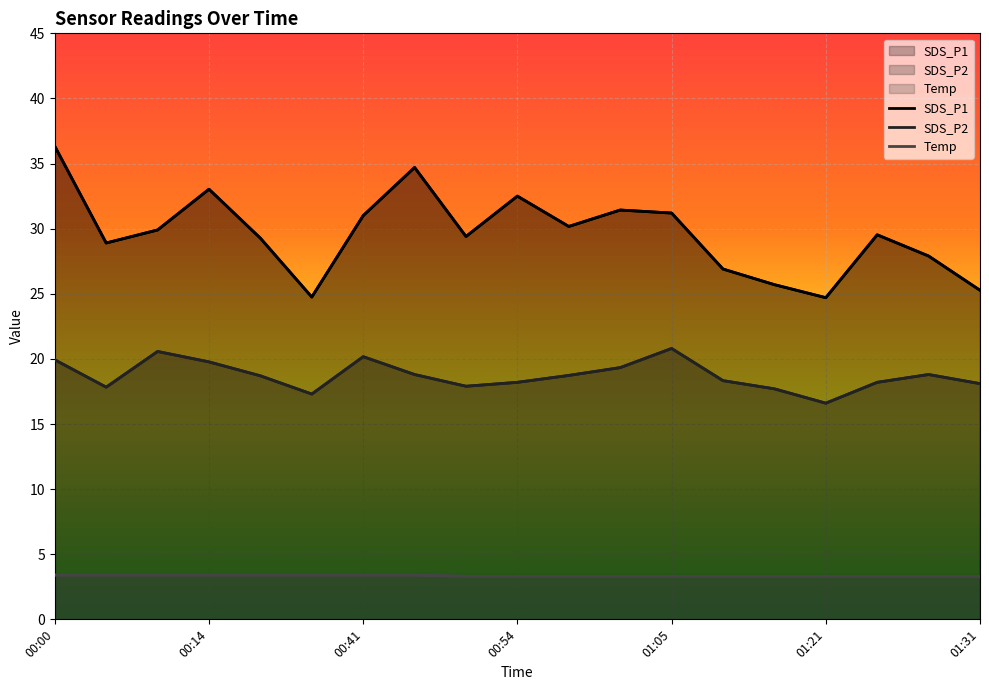

Where does the SDS_P1 series first go above 29?

00:00